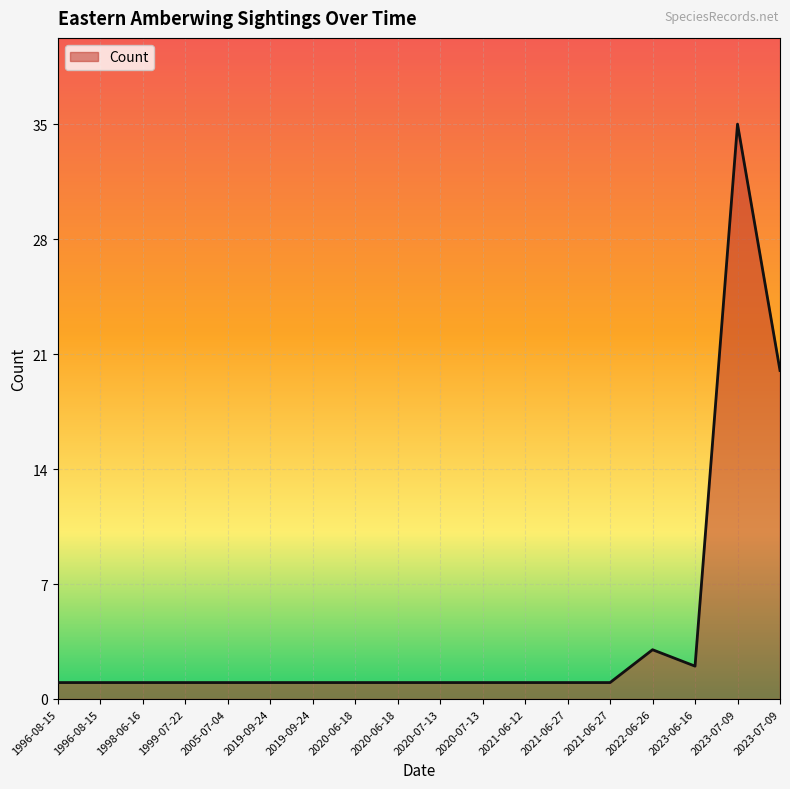

Does the chart have visible grid lines?

Yes